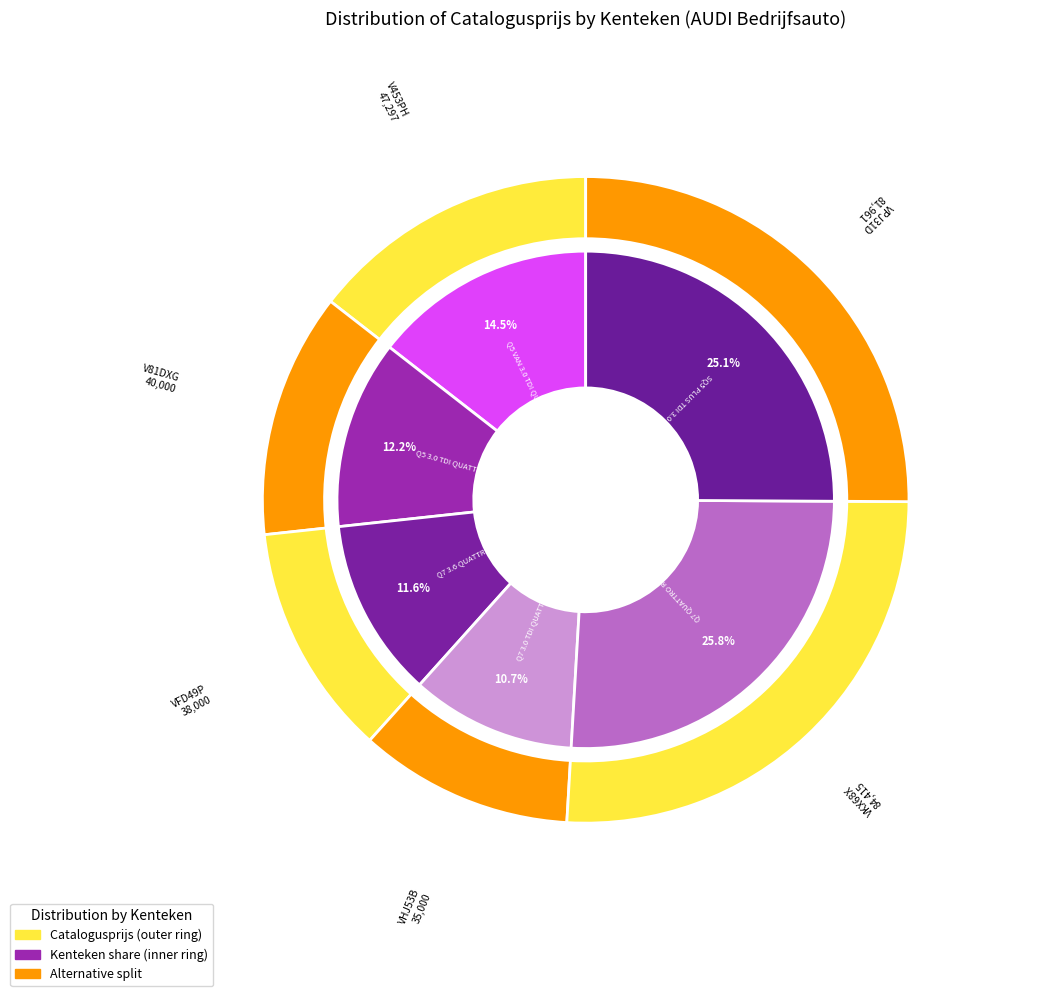

Does any single category account for the majority?

No